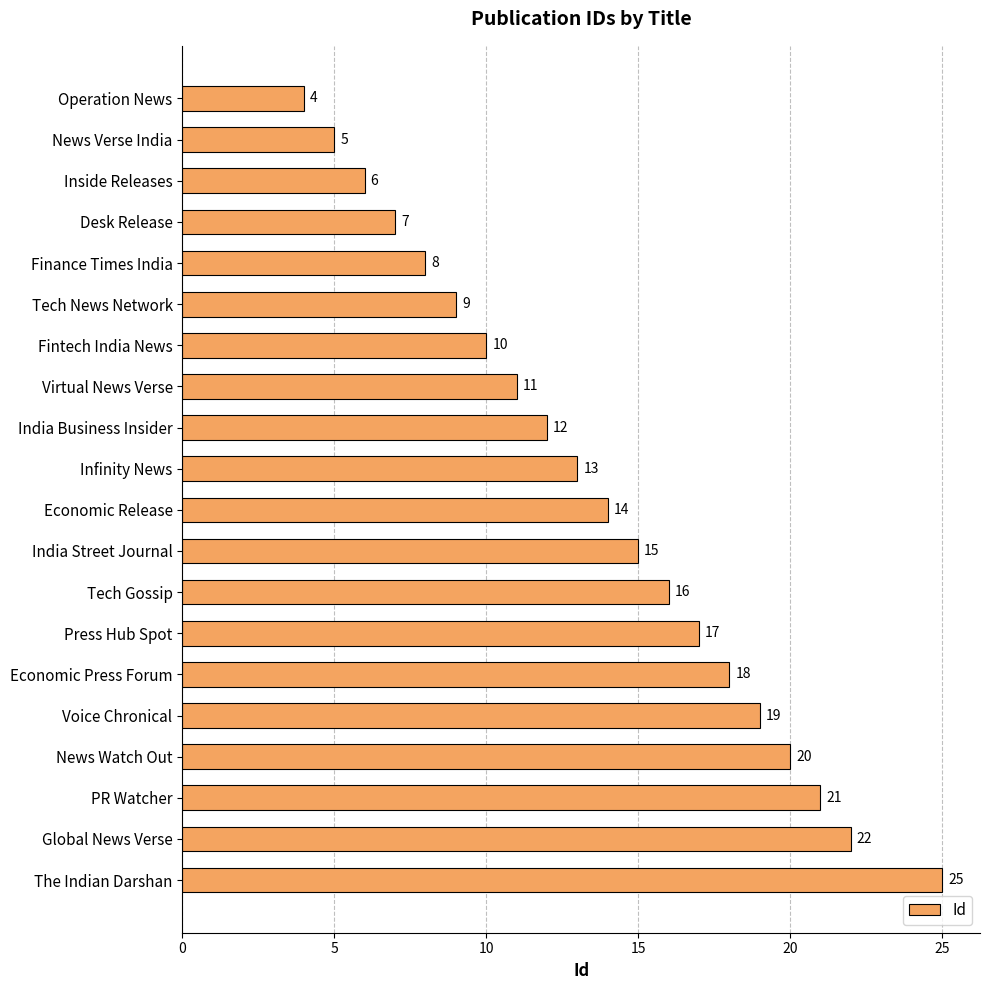

Reading top to bottom, list all the values displayed in this chart.

4	5	6	7	8	9	10	11	12	13	14	15	16	17	18	19	20	21	22	25